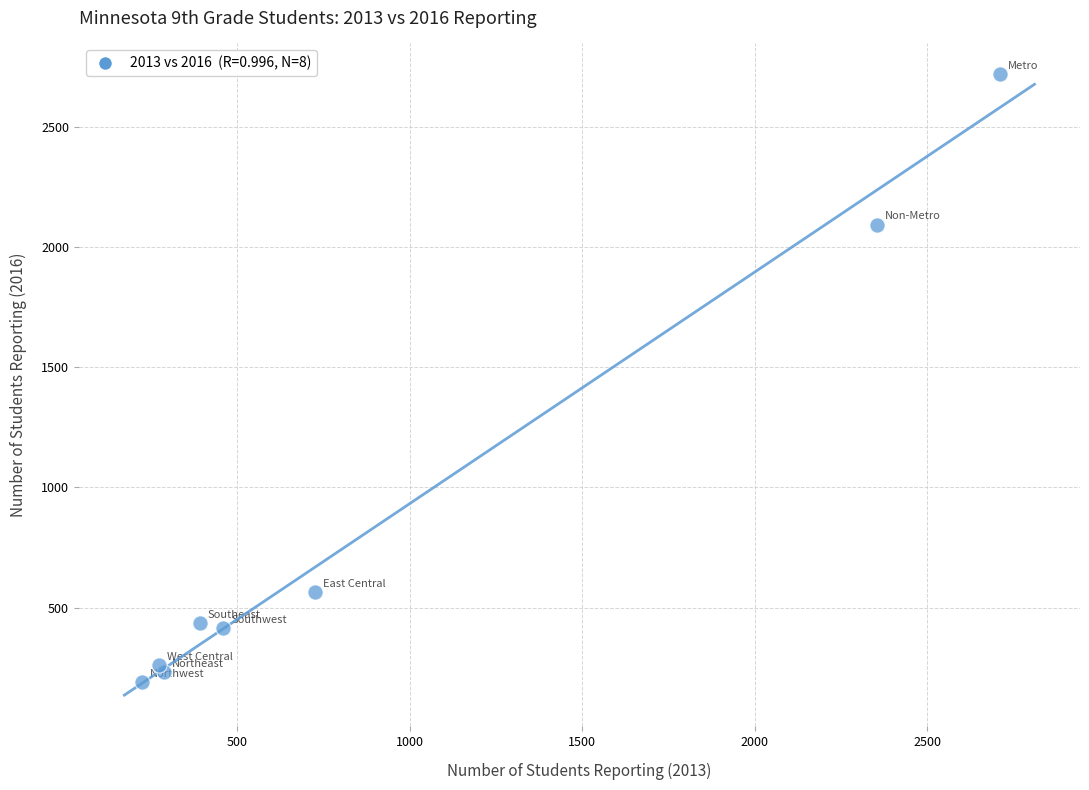

What Y value in the scatter plot is closest to 1453?

2092